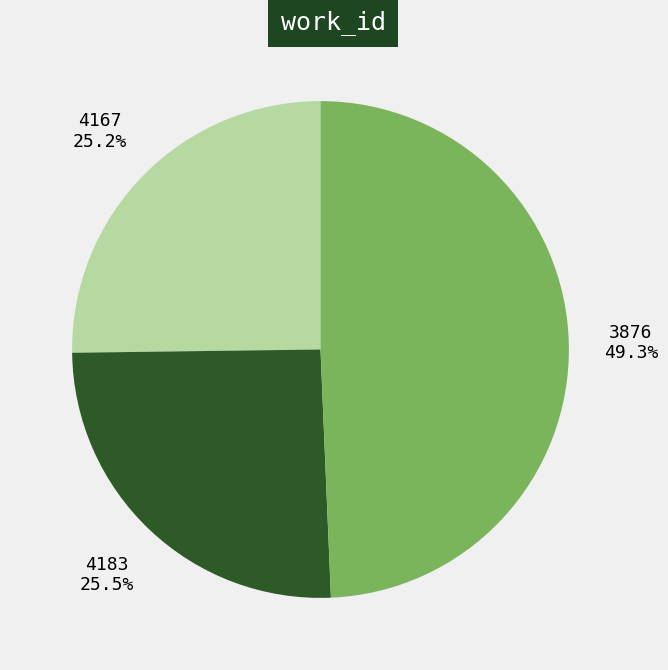

Do 4183 and 3876 together represent more than half of the pie?

Yes